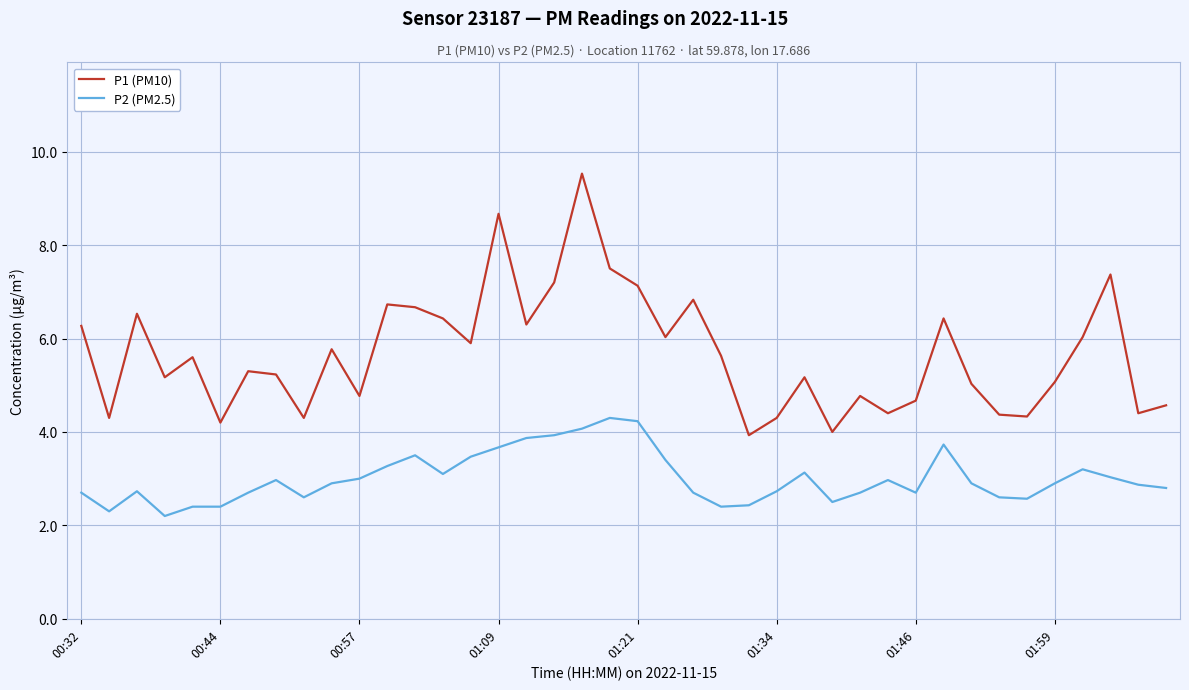

Rank the series by their average value, from highest to lowest.

P1 (PM10), P2 (PM2.5)